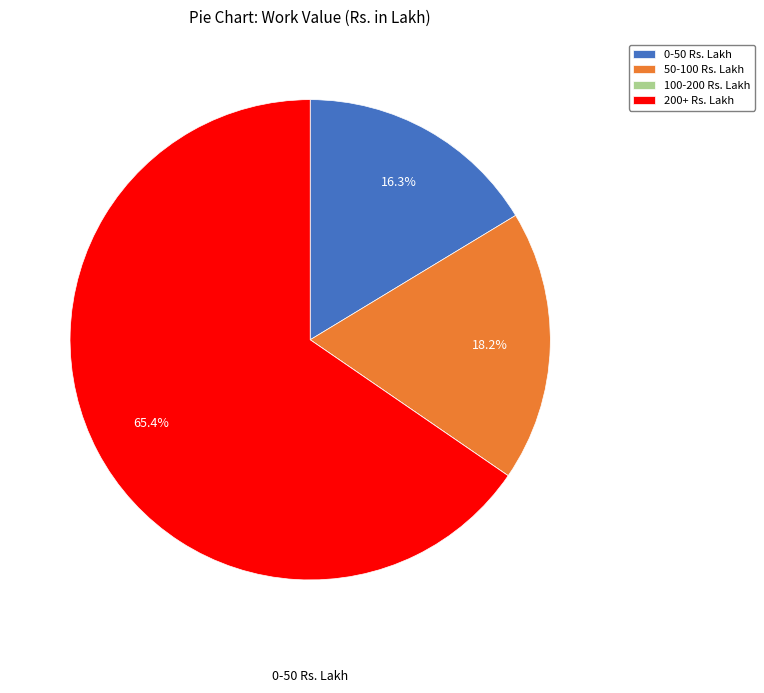

Which category accounts for the majority?

200+ Rs. Lakh